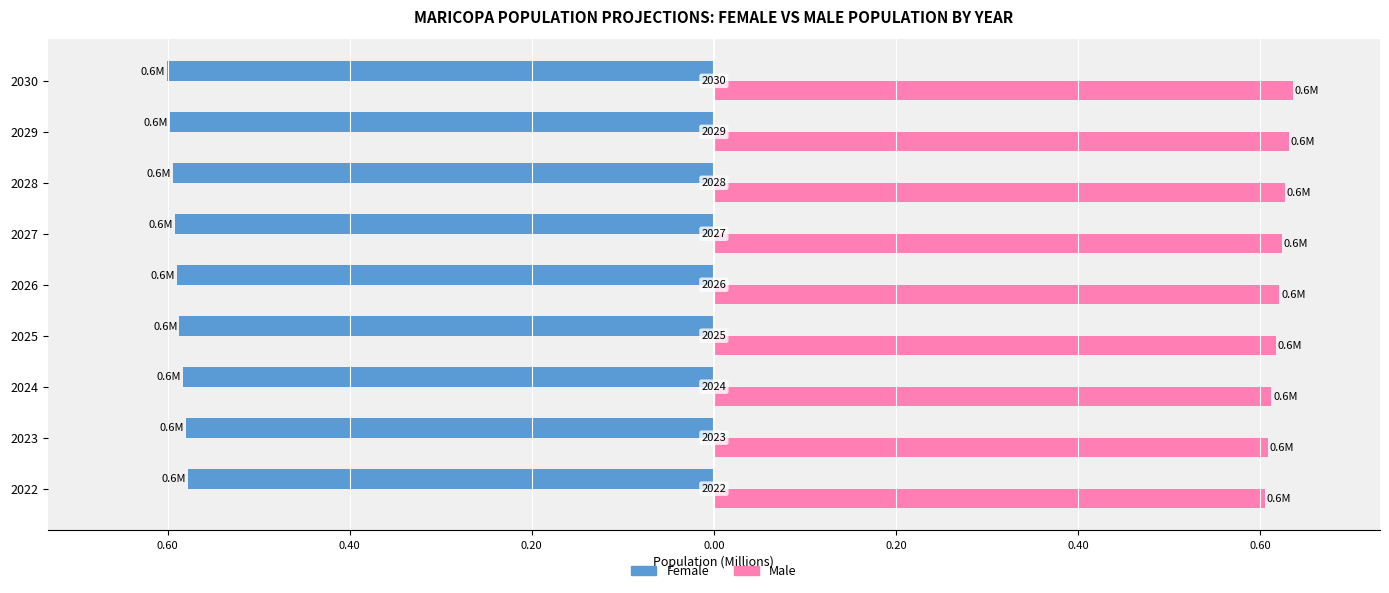

Which series has the largest total across all categories?

Male